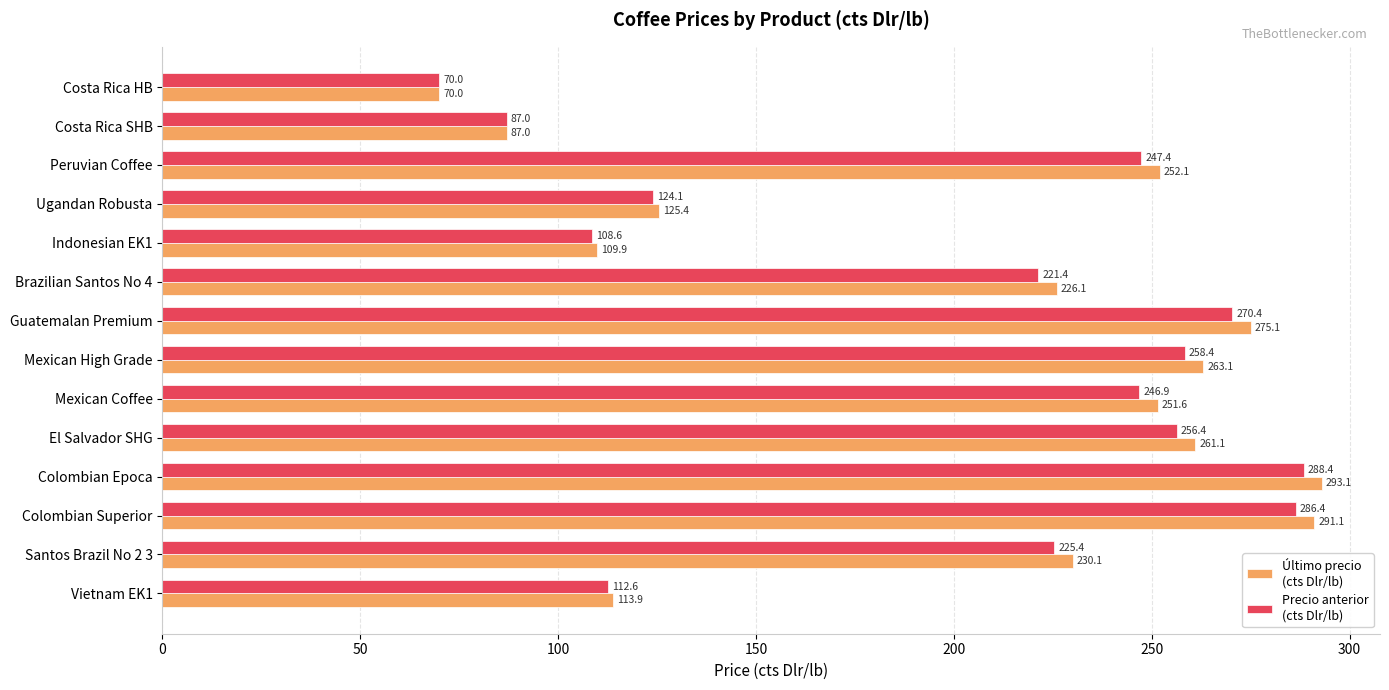

Which label corresponds to the smallest value in the chart?

Costa Rica HB